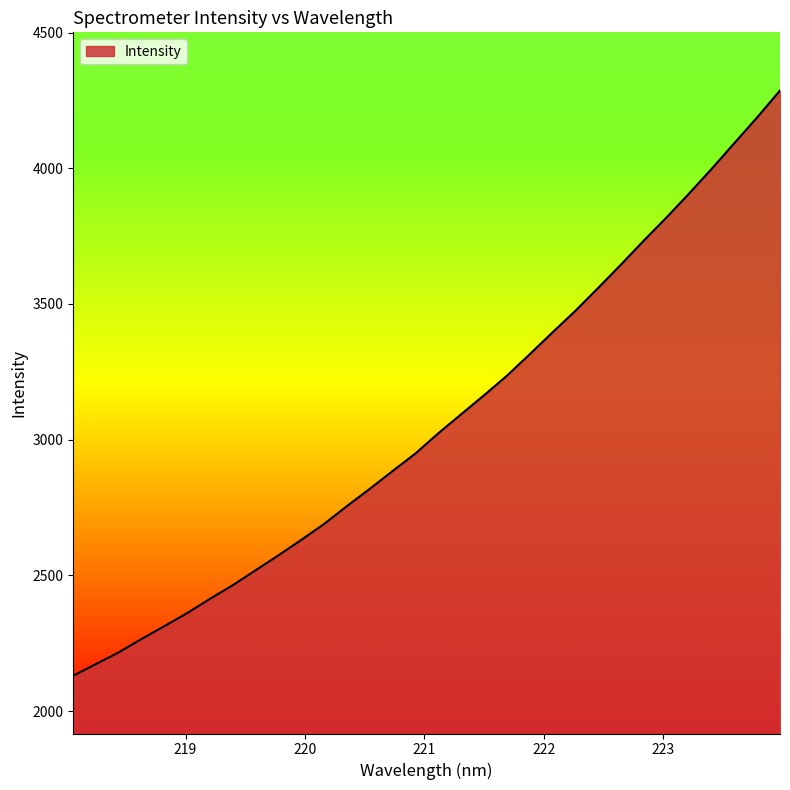

What is the greatest value displayed?

4286.6